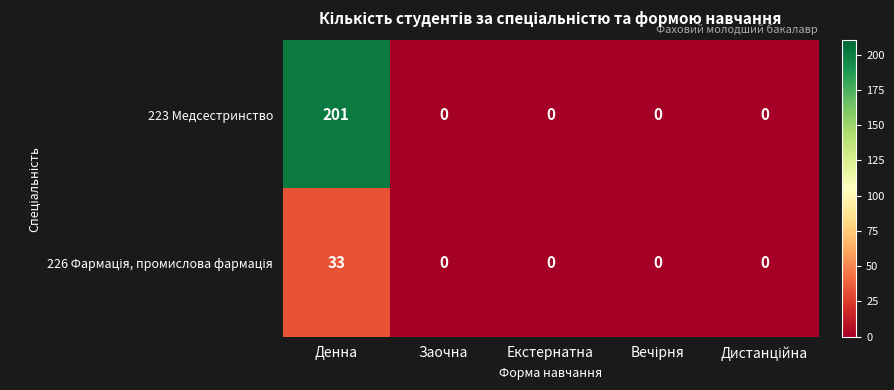

The 223 Медсестринство series shows 0 at Екстернатна. True or false?

True